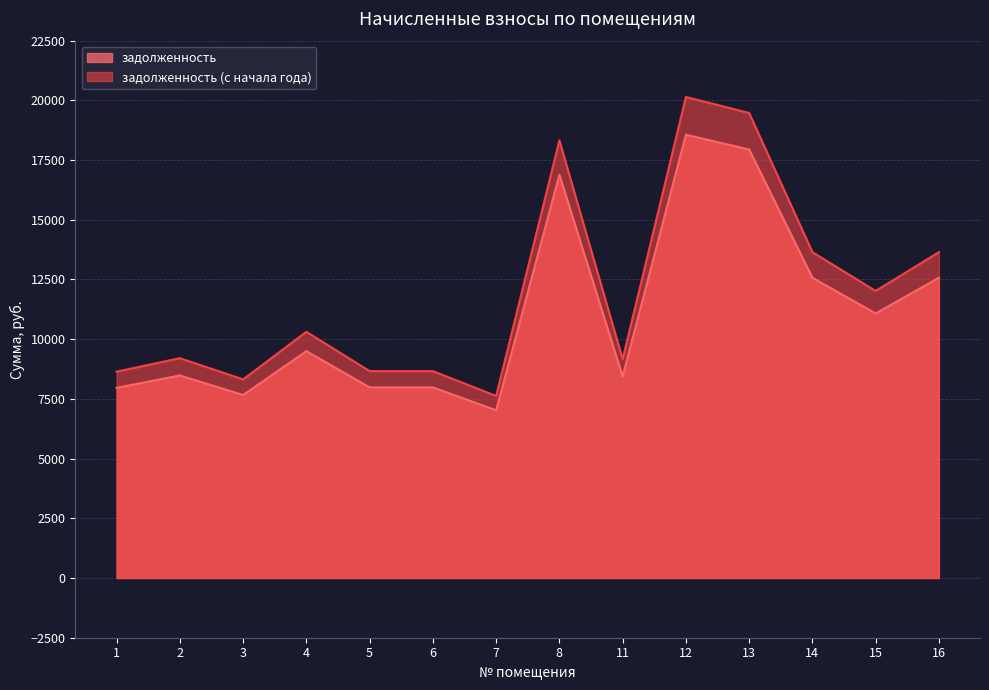

Does the chart have visible grid lines?

Yes